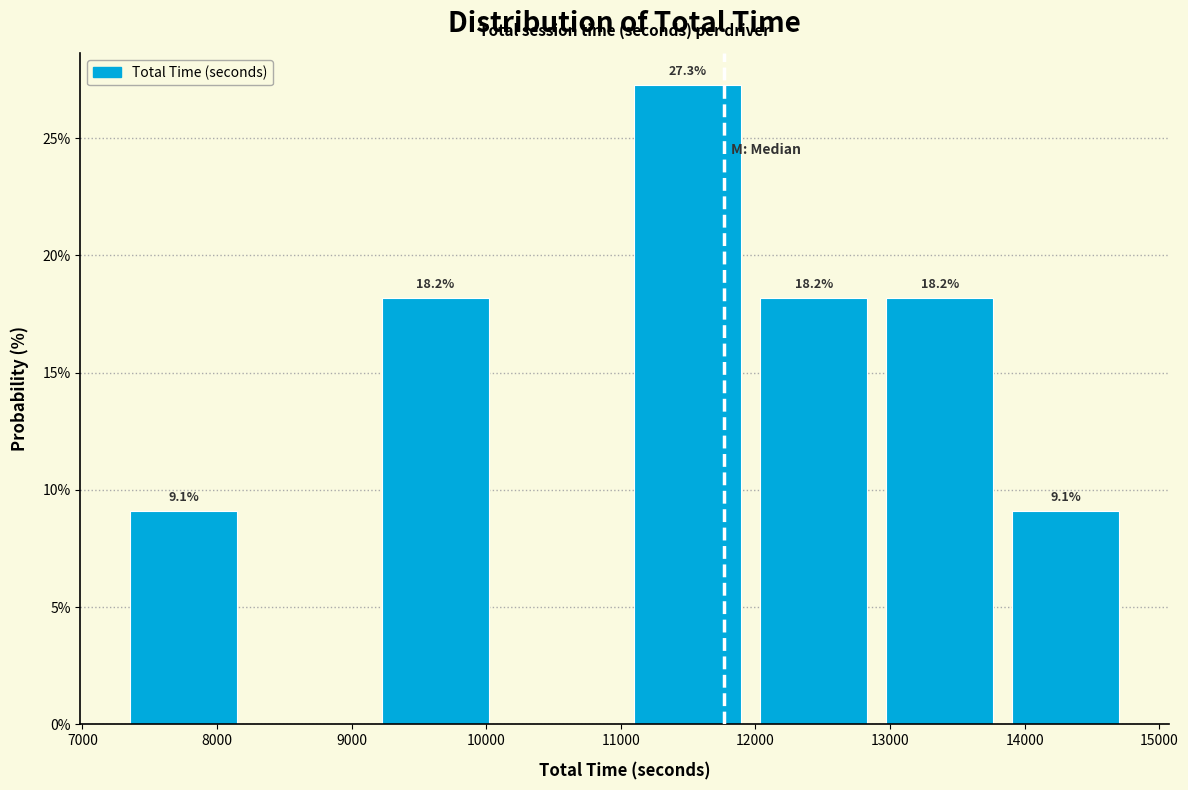

Over which range of the x-axis is the bar tallest?

11000 to 12000